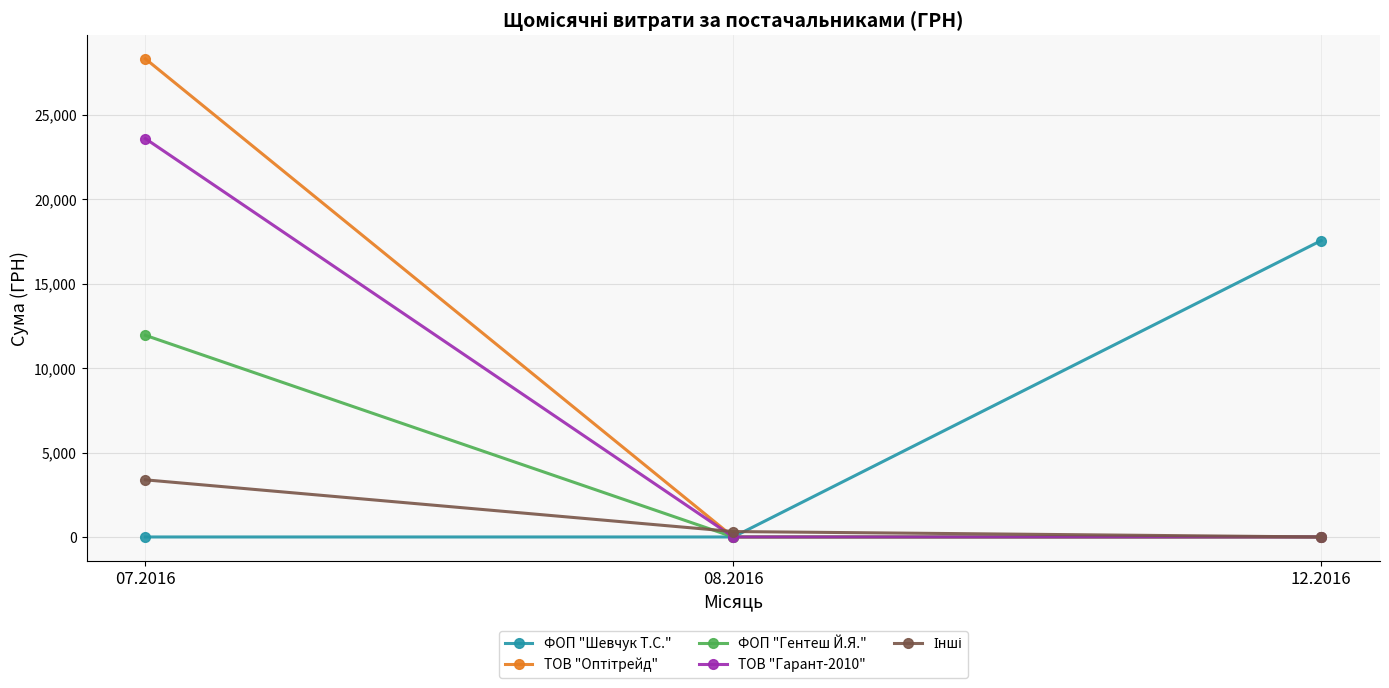

How many values in the ТОВ "Гарант-2010" series exceed 0?

1